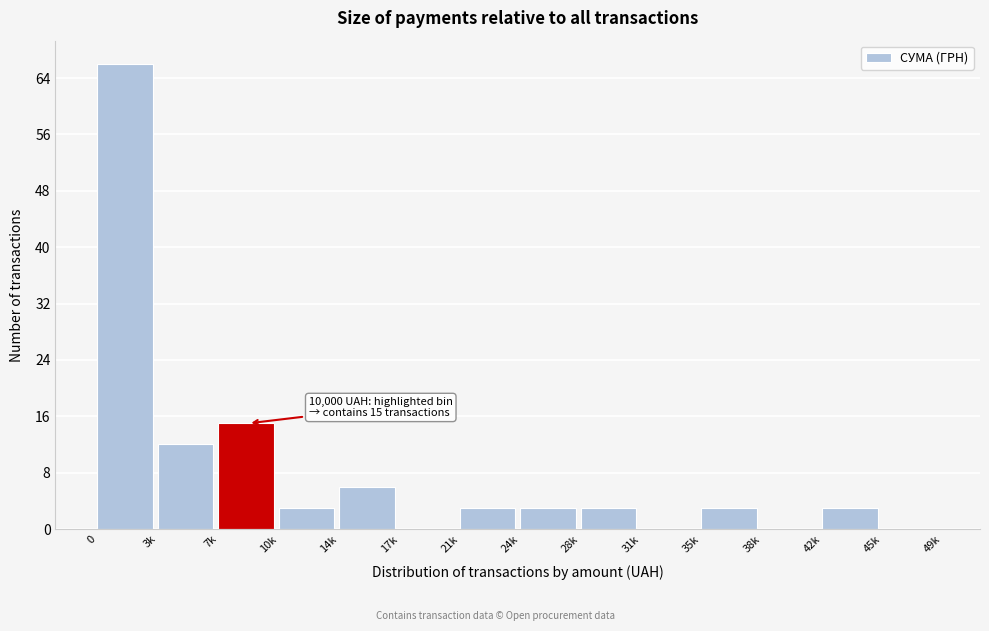

Reading left to right, extract all data points from this chart.

0=66	3k=12	7k=15	10k=3	14k=6	17k=0	21k=3	24k=3	28k=3	31k=0	35k=3	38k=0	42k=3	45k=0